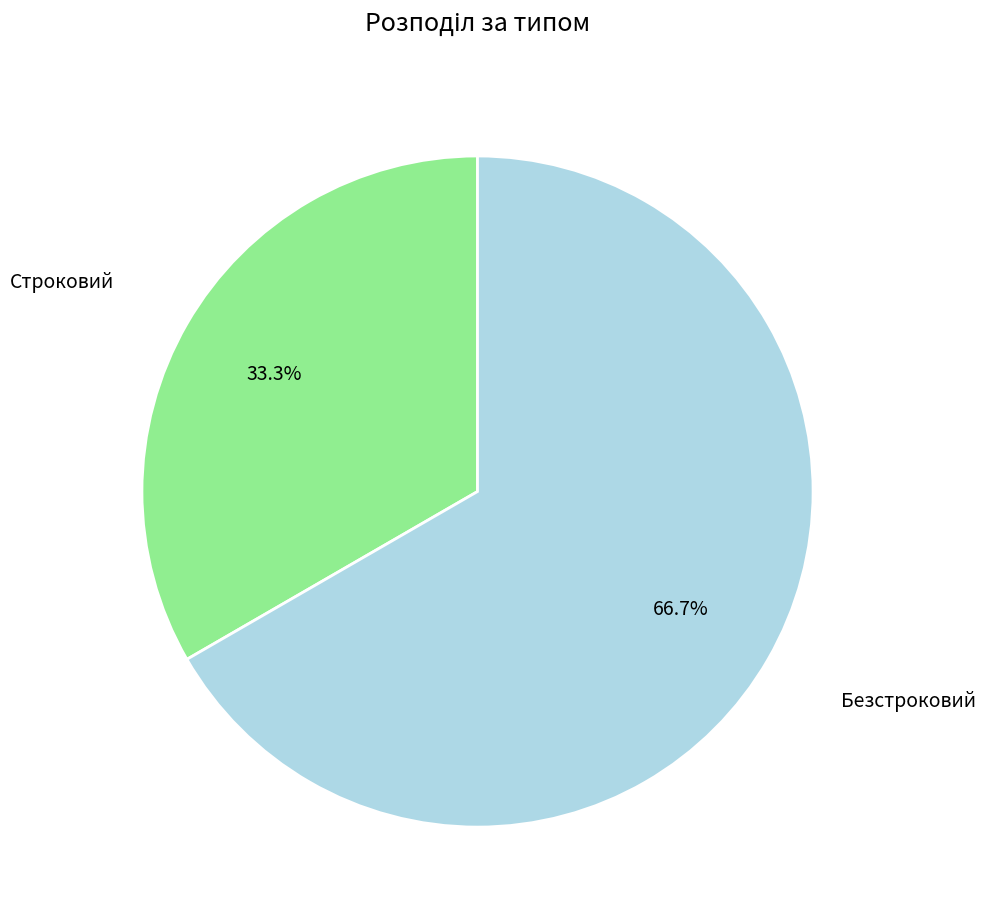

How many segments does this pie chart have?

2